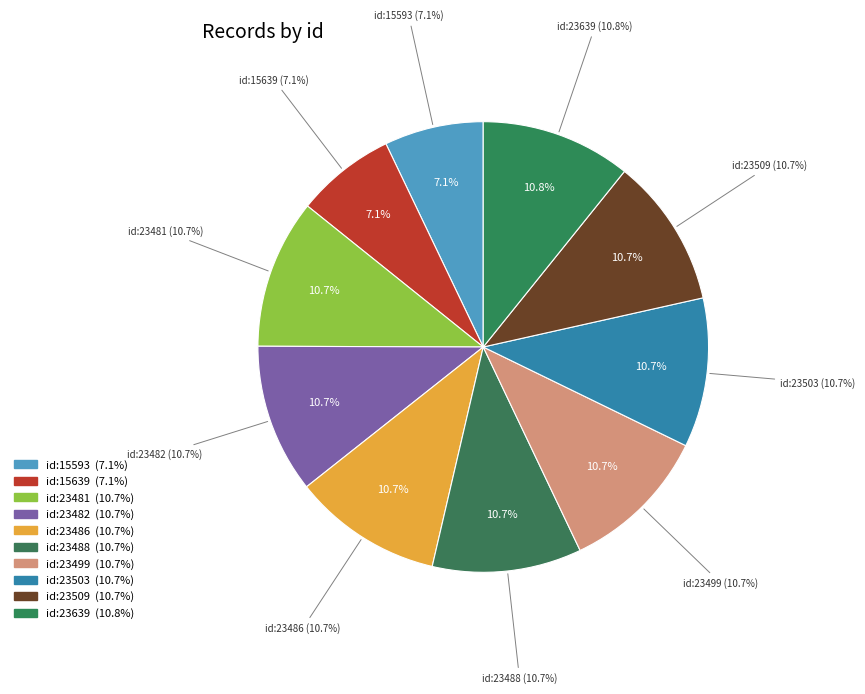

Rank the categories by value from highest to lowest.

id:23639, id:23509, id:23503, id:23499, id:23488, id:23486, id:23482, id:23481, id:15639, id:15593